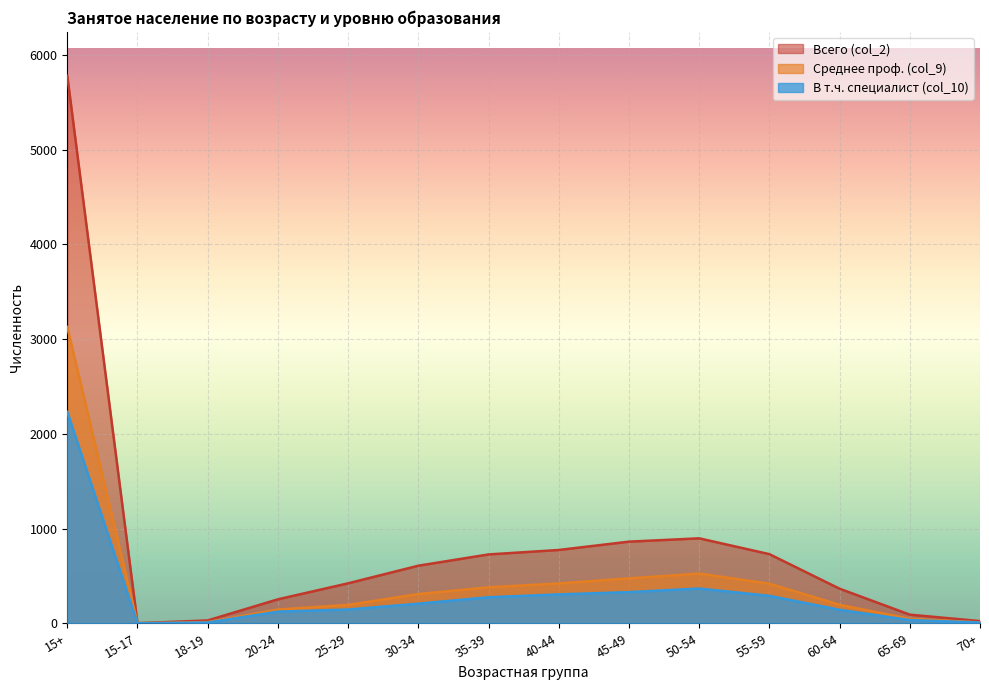

What is the difference between the maximum and second lowest values in the col_10 series?

2225